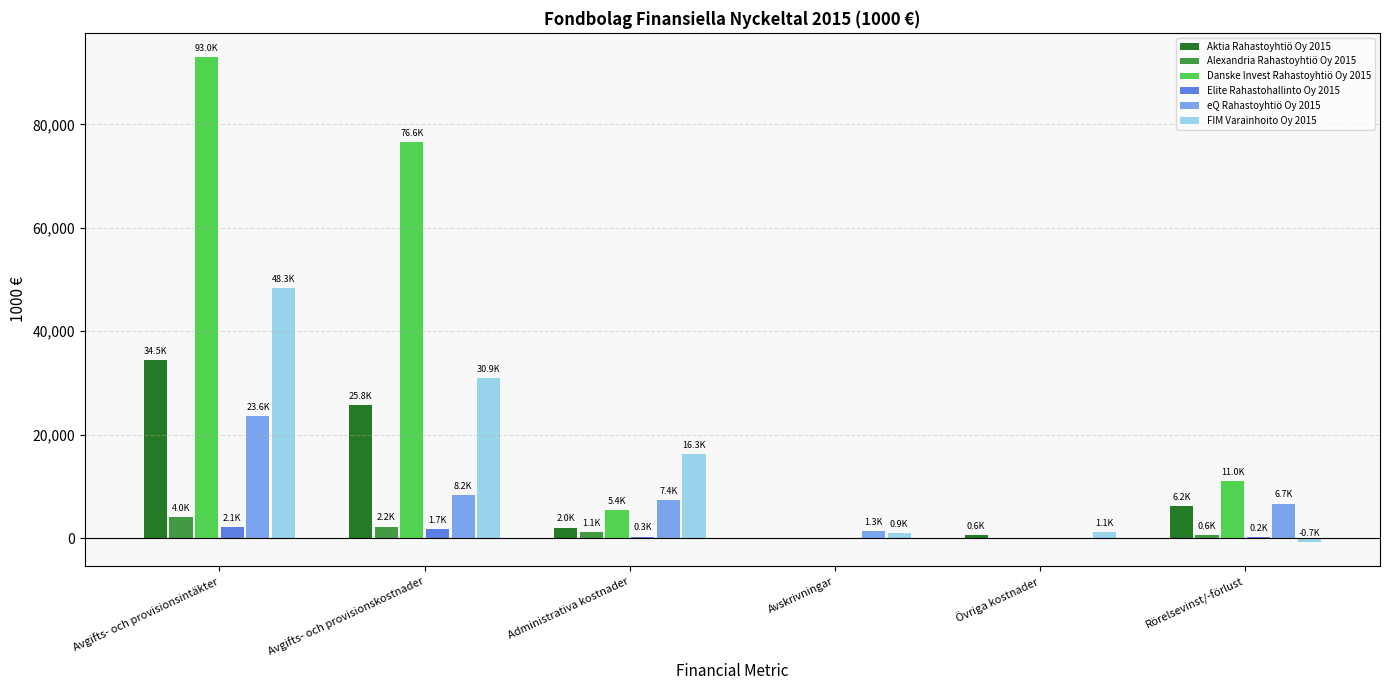

What is the sum of all FIM Varainhoito Oy 2015 values?

96825.8